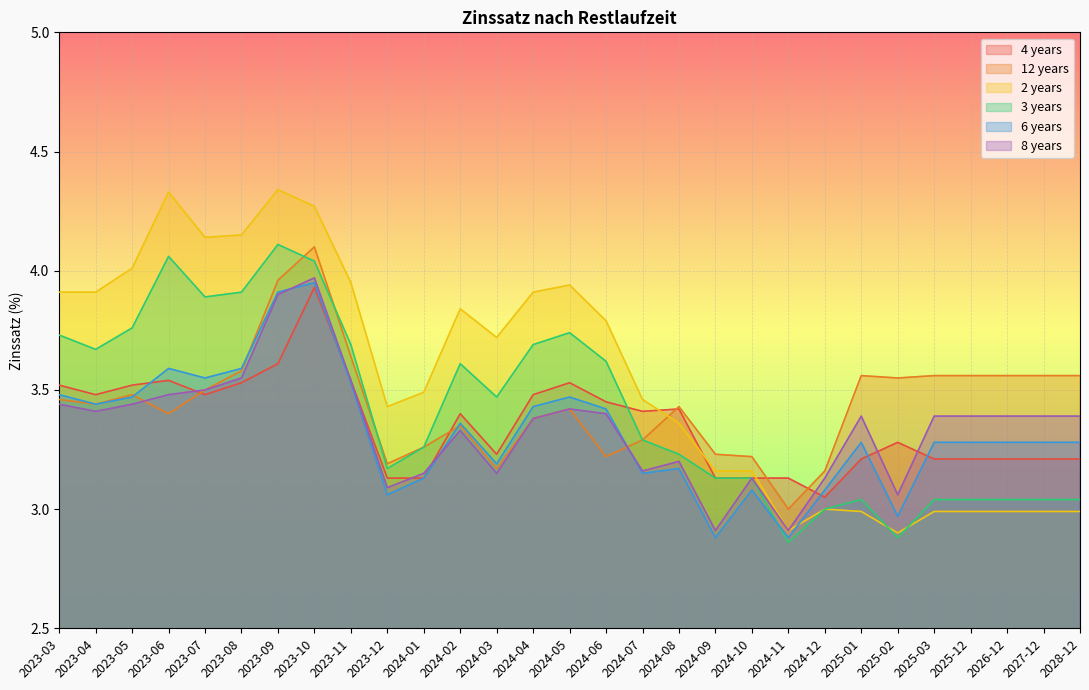

Which category has the lowest value in the 2 years series?

2025-02